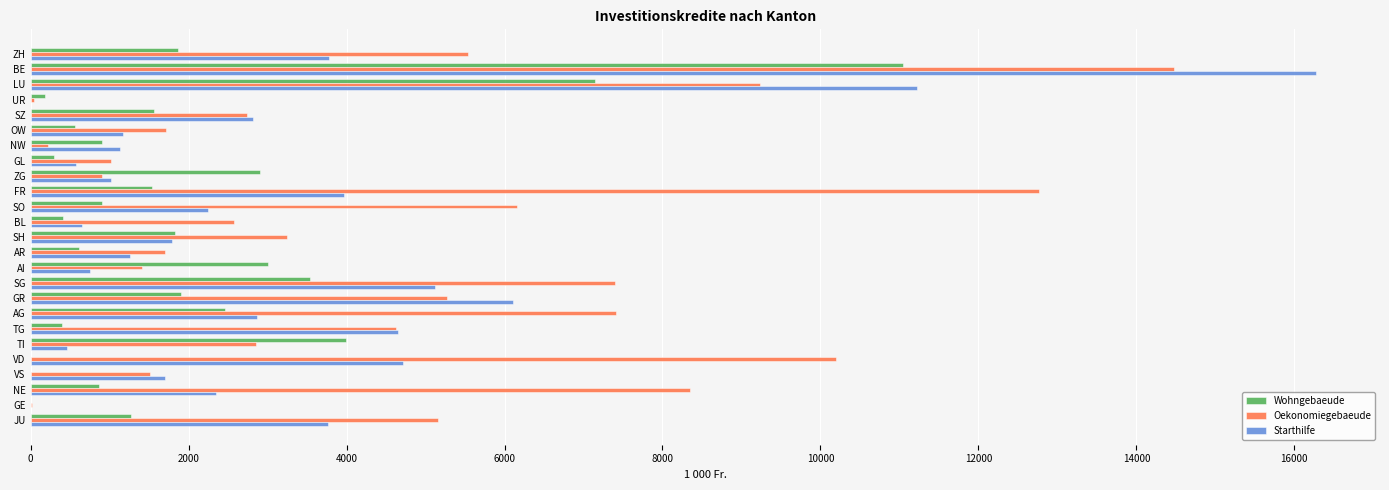

How many distinct data groups are displayed?

3